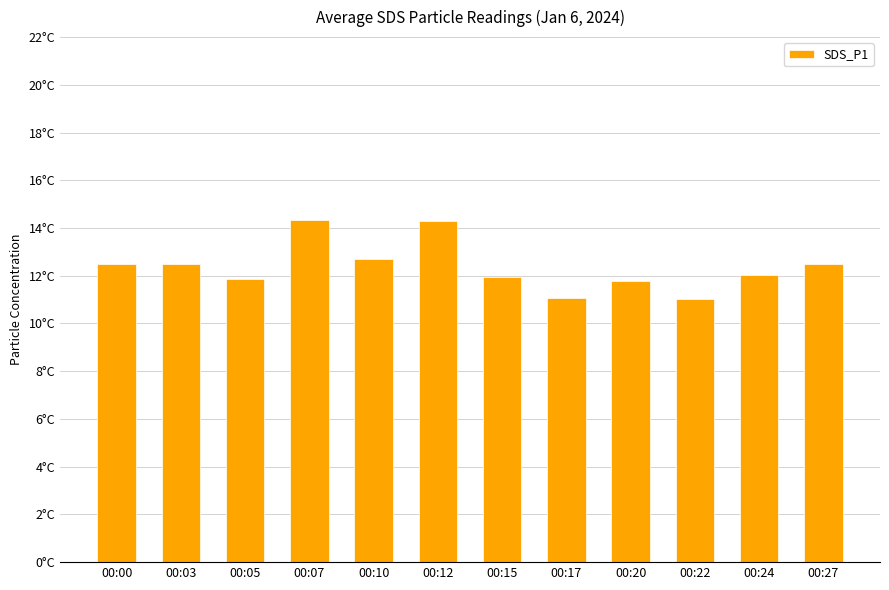

What is the greatest value displayed?

14.3